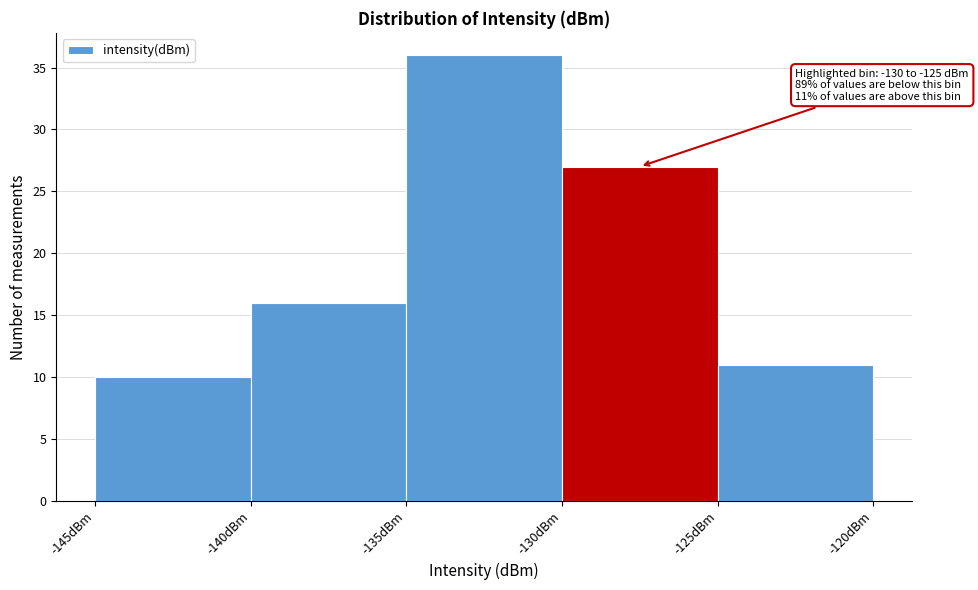

Which range on the x-axis has the tallest bar?

-135 to -130